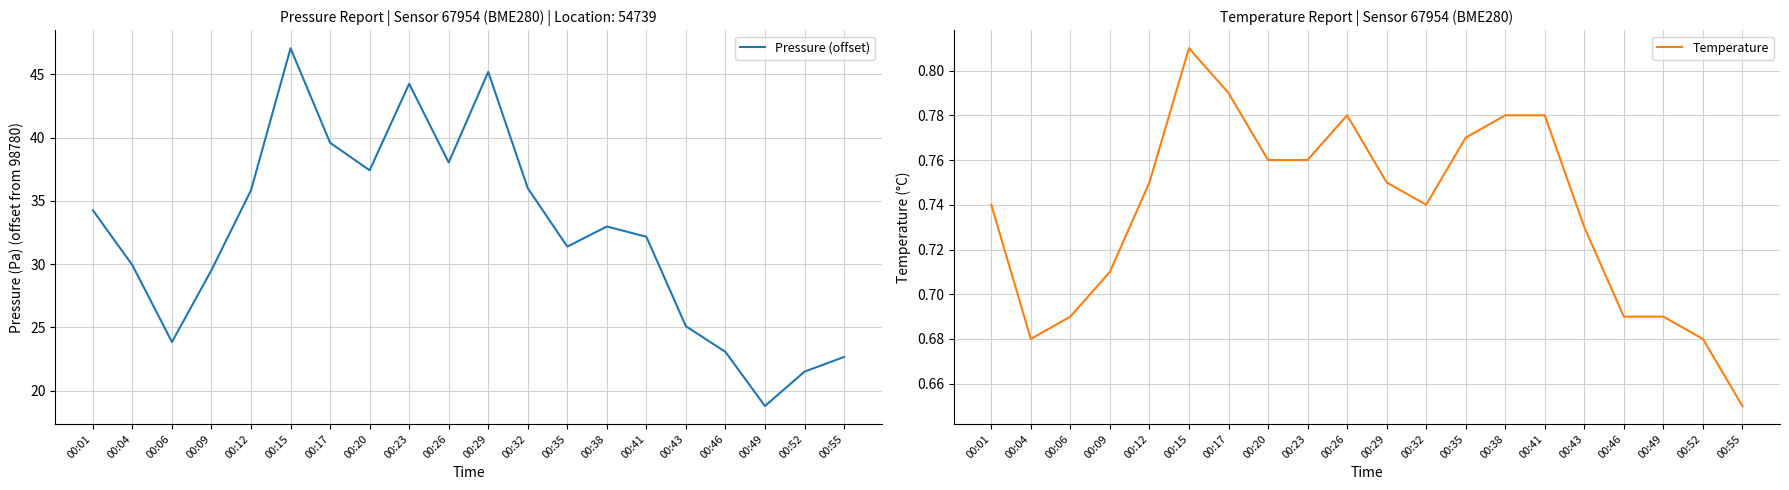

Reading left to right, list all the values displayed in this chart.

Pressure (offset): 00:01=34.2	00:04=29.9	00:06=23.8	00:09=29.5	00:12=35.8	00:15=47.1	00:17=39.6	00:20=37.4	00:23=44.2	00:26=38.0	00:29=45.2	00:32=36.0	00:35=31.4	00:38=33.0	00:41=32.2	00:43=25.1	00:46=23.1	00:49=18.8	00:52=21.5	00:55=22.7
Temperature: 00:01=0.7	00:04=0.7	00:06=0.7	00:09=0.7	00:12=0.8	00:15=0.8	00:17=0.8	00:20=0.8	00:23=0.8	00:26=0.8	00:29=0.8	00:32=0.7	00:35=0.8	00:38=0.8	00:41=0.8	00:43=0.7	00:46=0.7	00:49=0.7	00:52=0.7	00:55=0.7